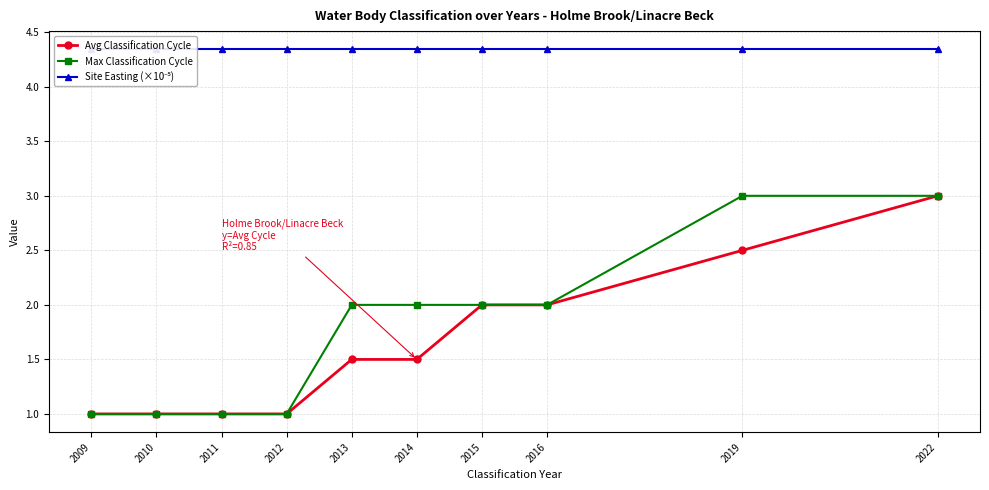

How many data points in Max Classification Cycle are above 2?

2